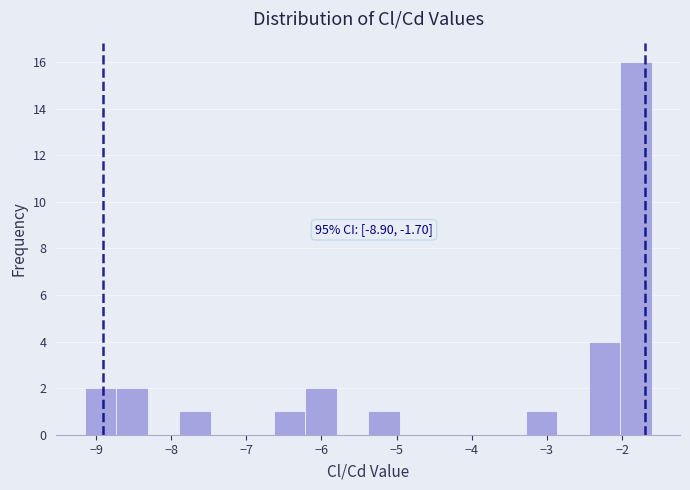

Over which range of the x-axis is the bar tallest?

-2.0 to -1.6